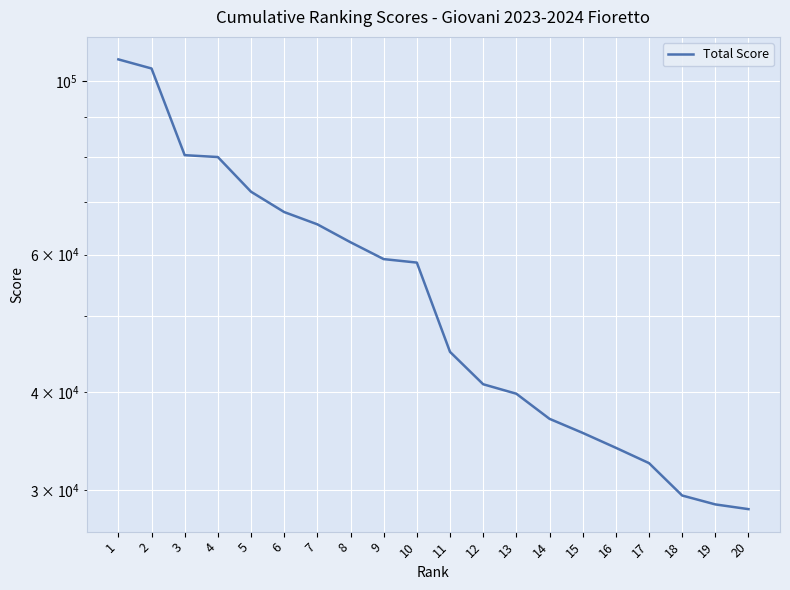

List the labels in order of value, largest first.

1, 2, 3, 4, 5, 6, 7, 8, 9, 10, 11, 12, 13, 14, 15, 16, 17, 18, 19, 20